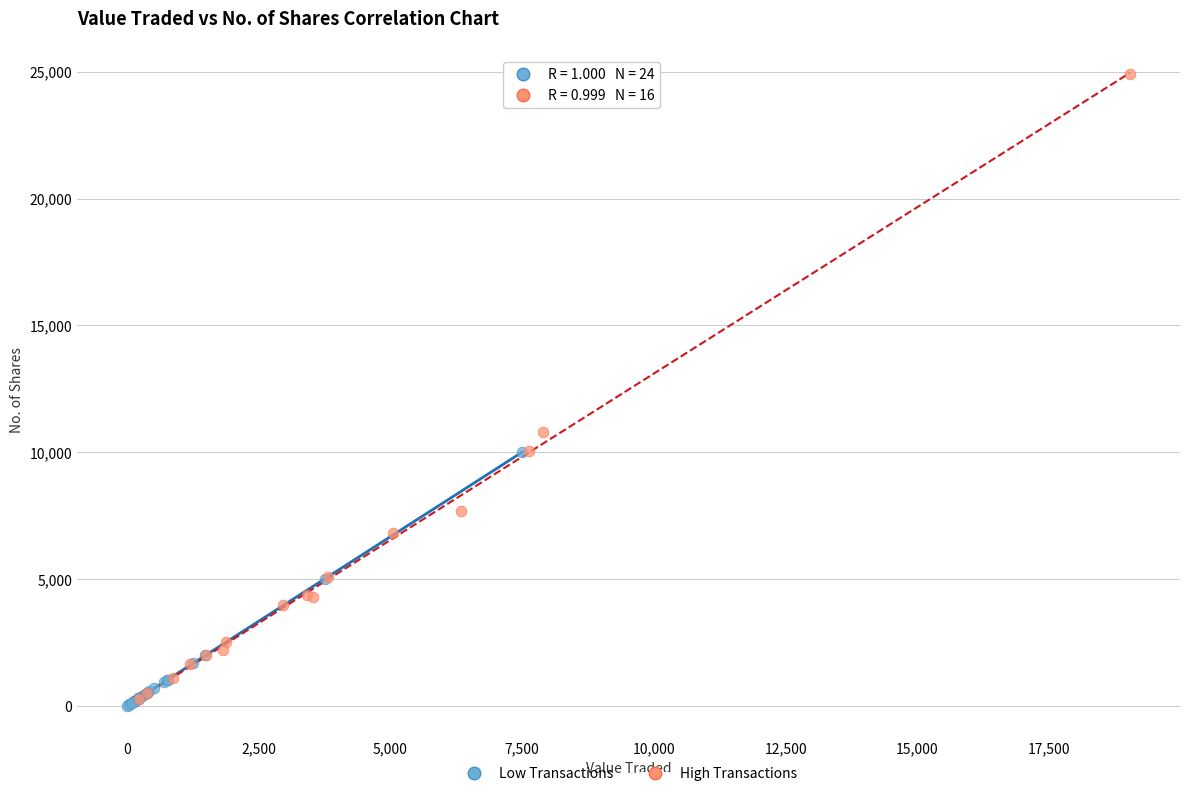

Which series has the widest spread of Y values?

High Transactions